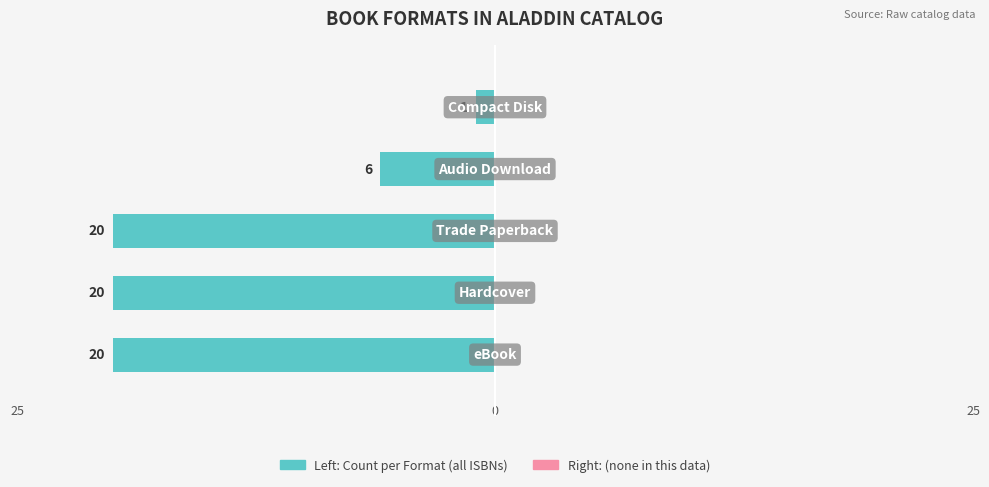

Are the bars horizontal?

Yes